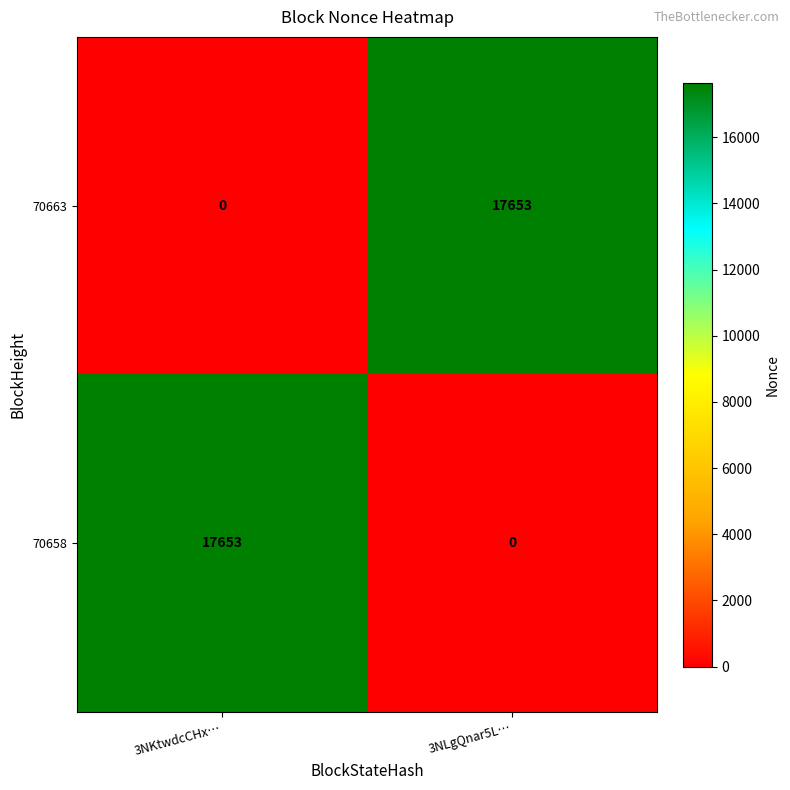

What is the total value across all series at 3NKtwdcCHx…?

17653